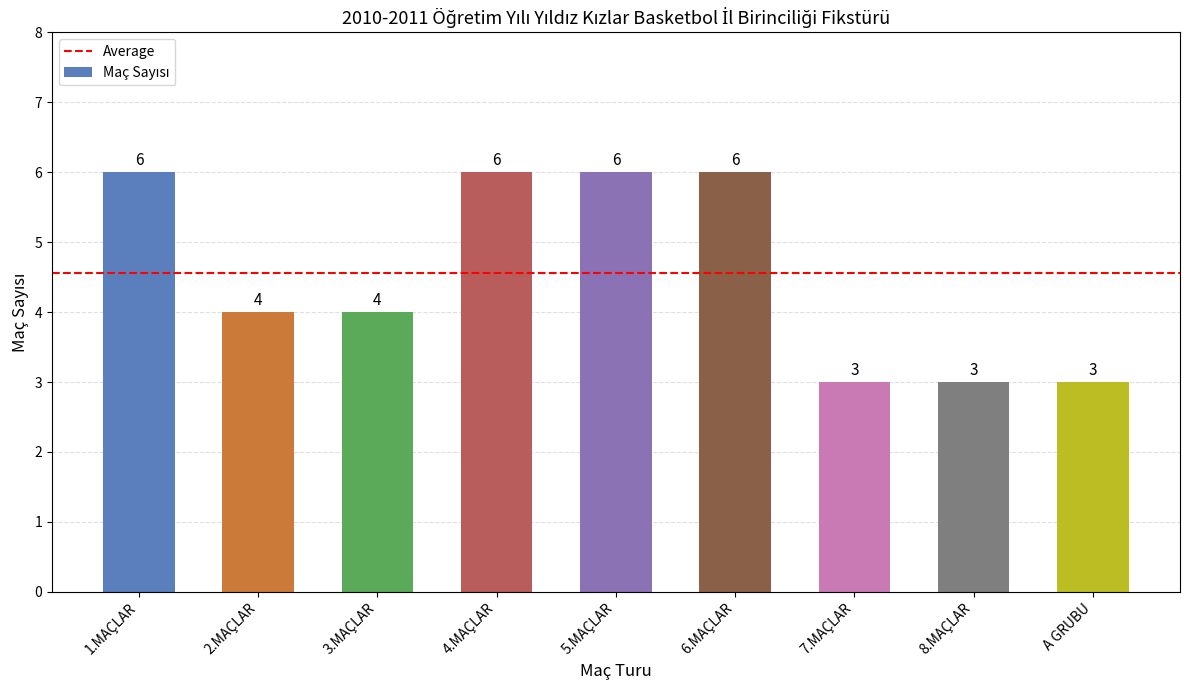

Are the bars horizontal?

No